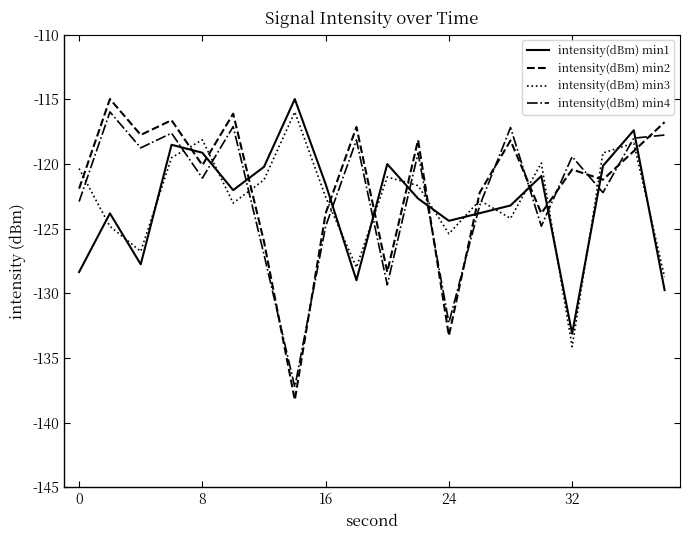

After their last crossing, which series has the higher values: intensity(dBm) min4 or intensity(dBm) min1?

intensity(dBm) min4